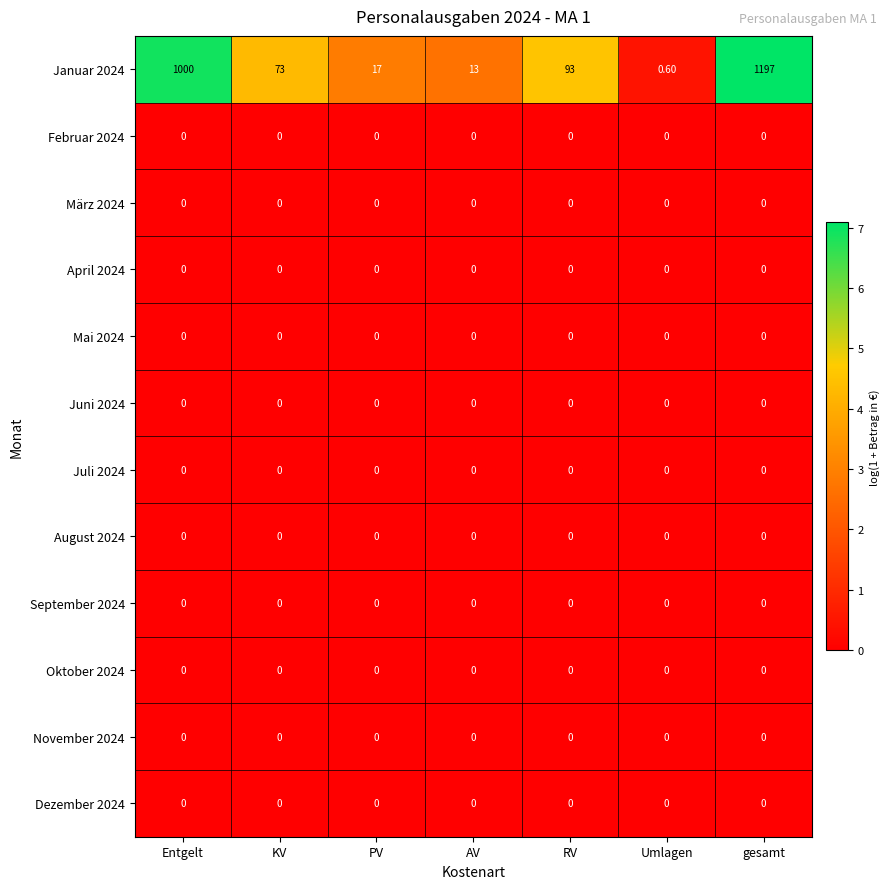

At which label is Januar 2024 closest to 598?

Entgelt